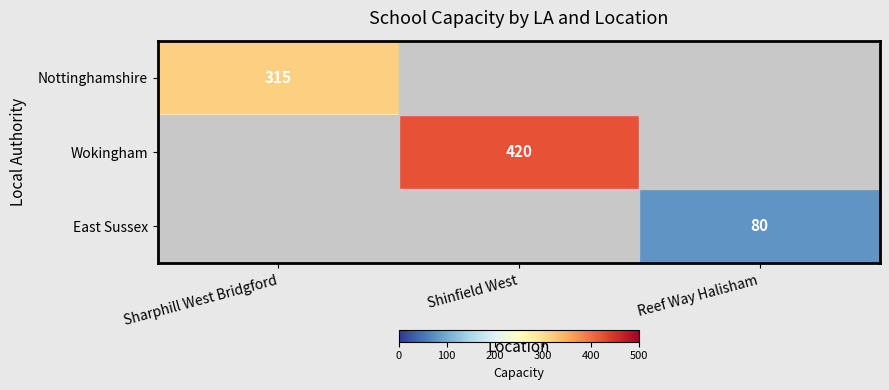

Is the value of East Sussex at Reef Way Halisham greater than the value of Nottinghamshire at Sharphill West Bridgford?

No